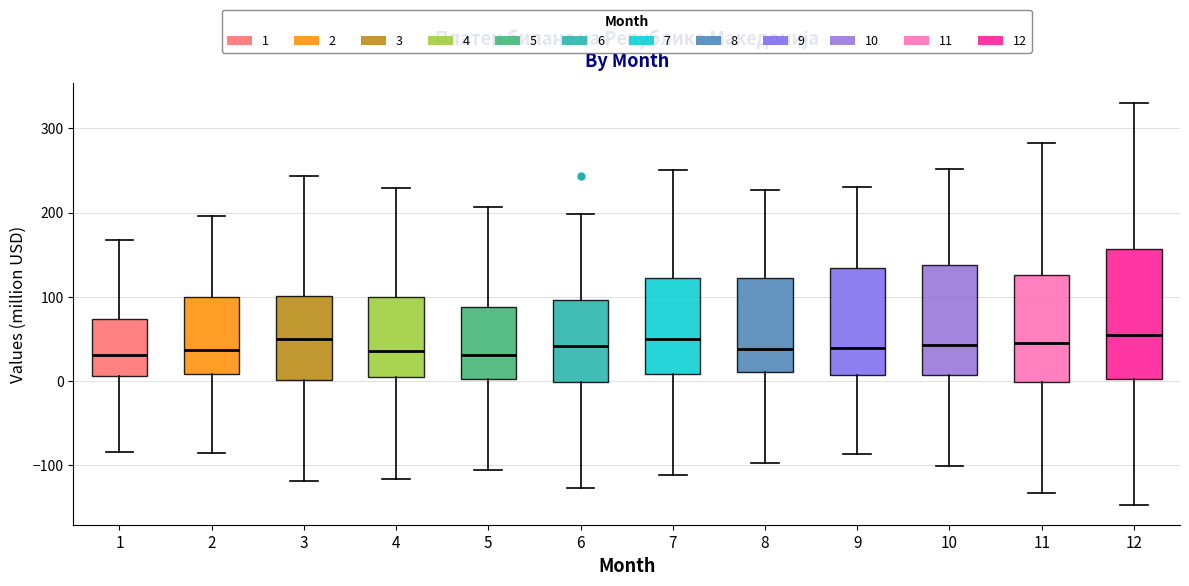

Reading left to right, transcribe this box plot: for each box, give where its median line is, the range the box spans, and where its two whiskers end, as read against the y-axis. The values are not printed on the chart, so give them approximately, as read against the axis.

1: median 30, box 10 to 70, whiskers -80 to 170
2: median 40, box 10 to 100, whiskers -90 to 200
3: median 50, box 0 to 100, whiskers -120 to 240
4: median 40, box 0 to 100, whiskers -120 to 230
5: median 30, box 0 to 90, whiskers -110 to 210
6: median 40, box 0 to 100, whiskers -130 to 200
7: median 50, box 10 to 120, whiskers -110 to 250
8: median 40, box 10 to 120, whiskers -100 to 230
9: median 40, box 10 to 130, whiskers -90 to 230
10: median 40, box 10 to 140, whiskers -100 to 250
11: median 40, box 0 to 130, whiskers -130 to 280
12: median 50, box 0 to 160, whiskers -150 to 330